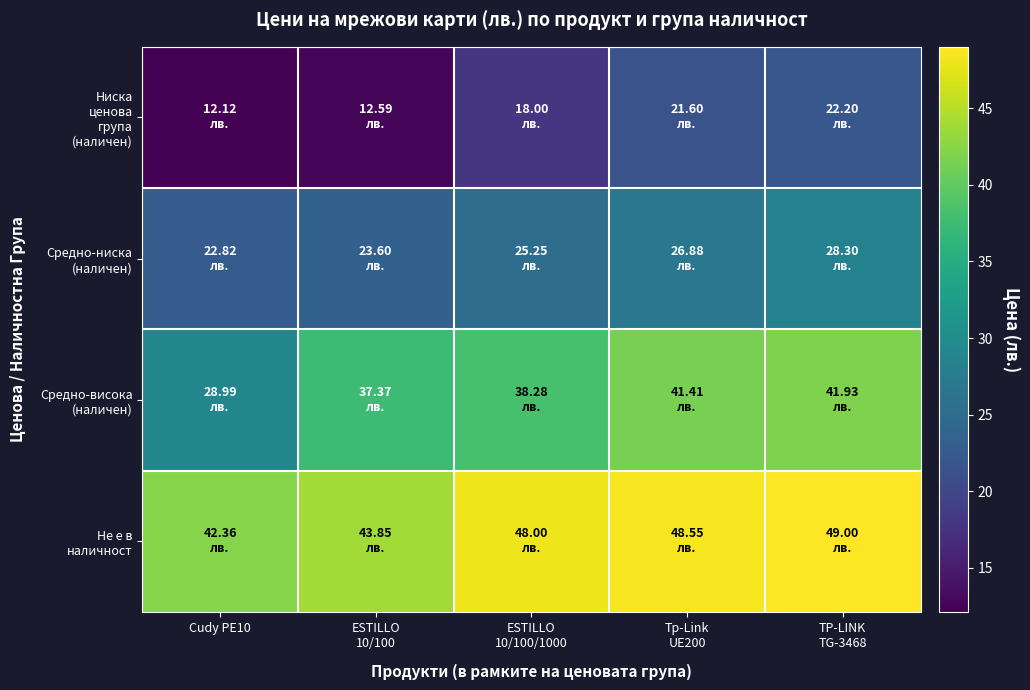

Count the number of categories in the chart.

5